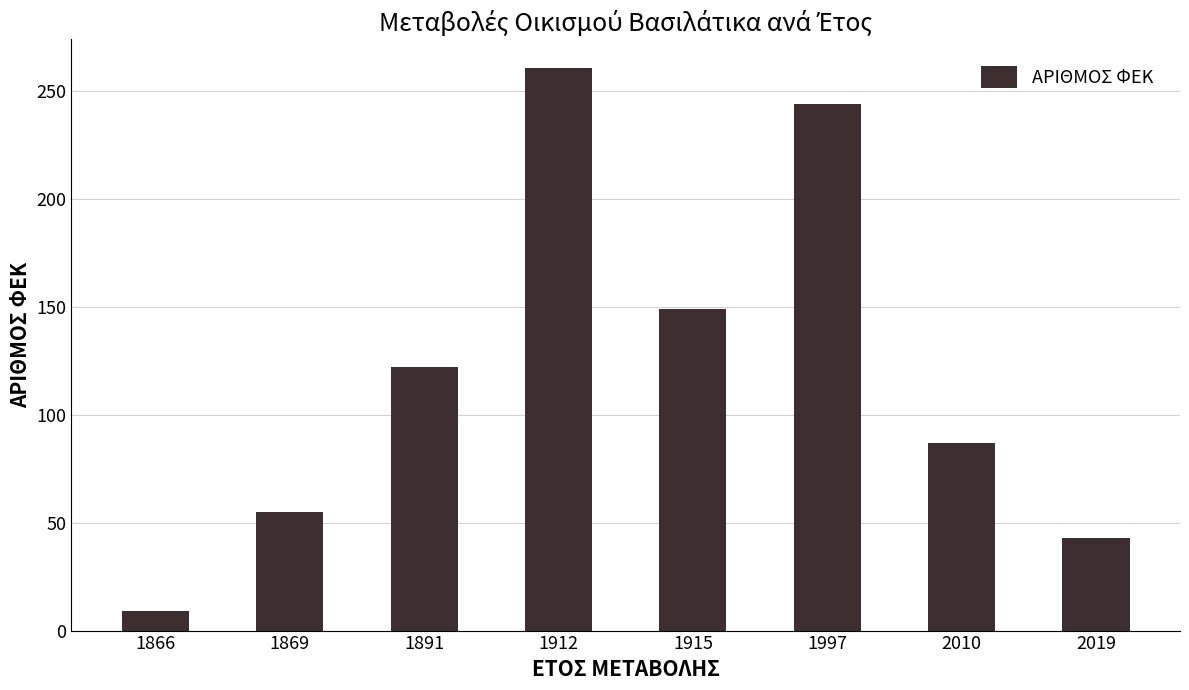

Reading left to right, extract all data points from this chart.

9	55	122	261	149	244	87	43